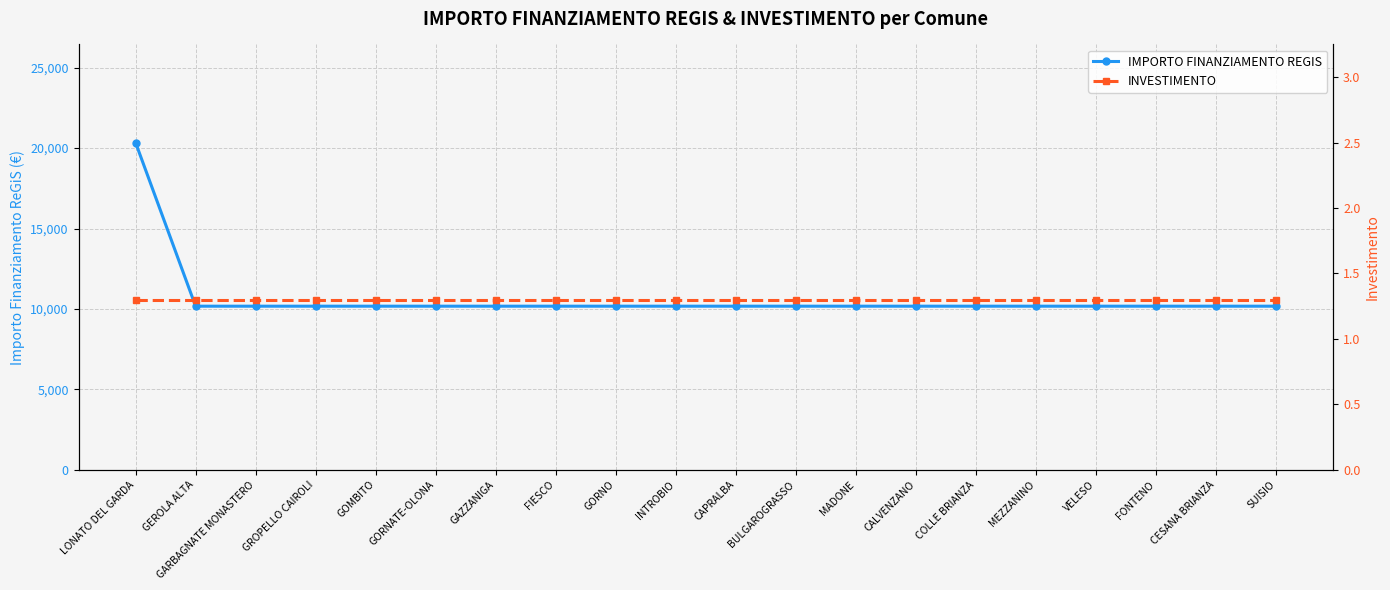

What is the label of the 9th point from the left?

GORNO